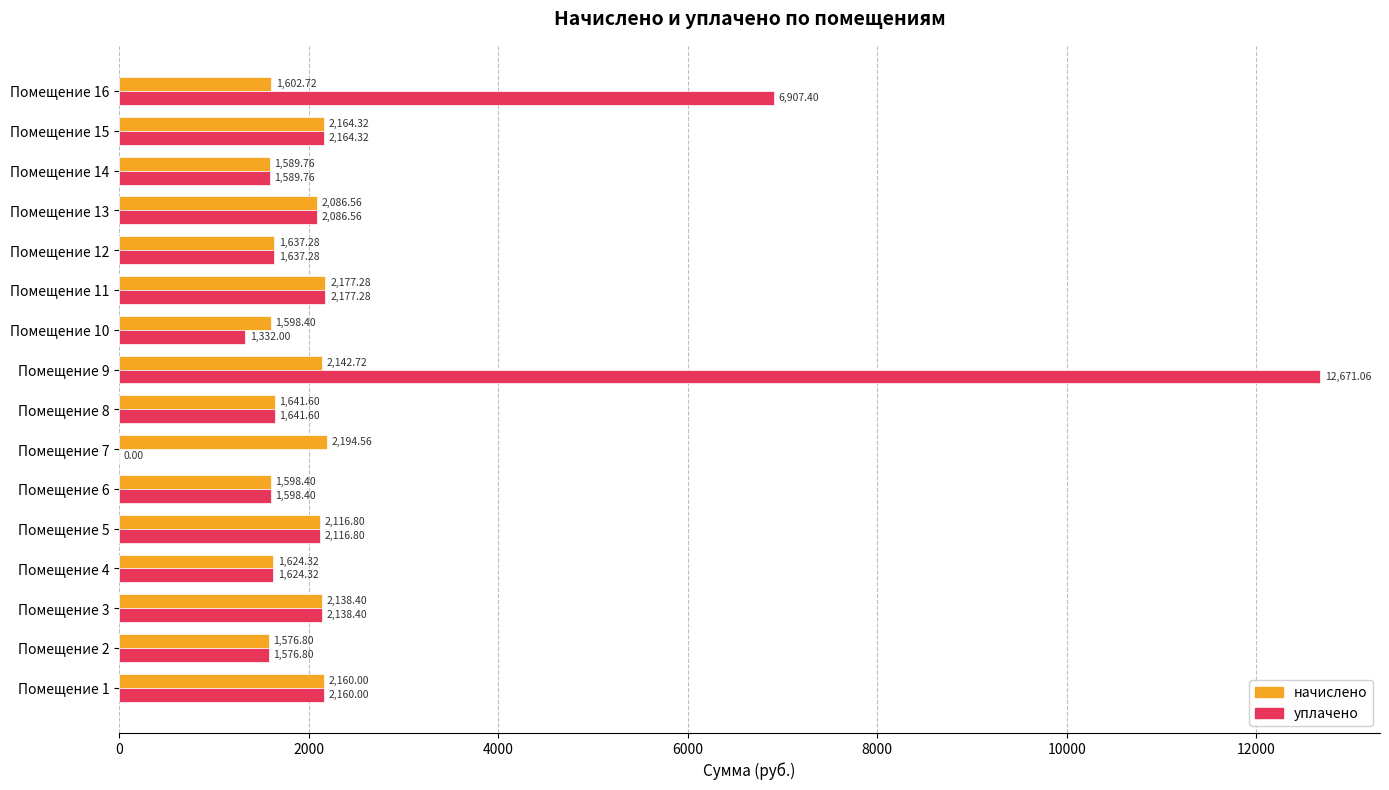

What is the total value across all series at Помещение 11?

4354.6